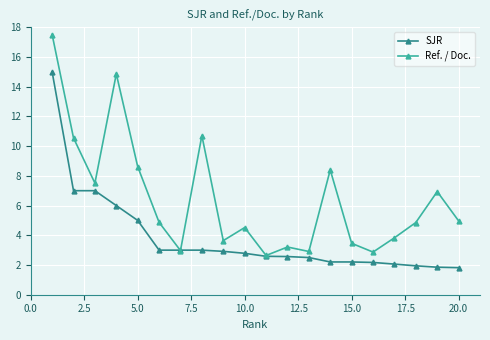

At how many categories does at least one series exceed 17?

1